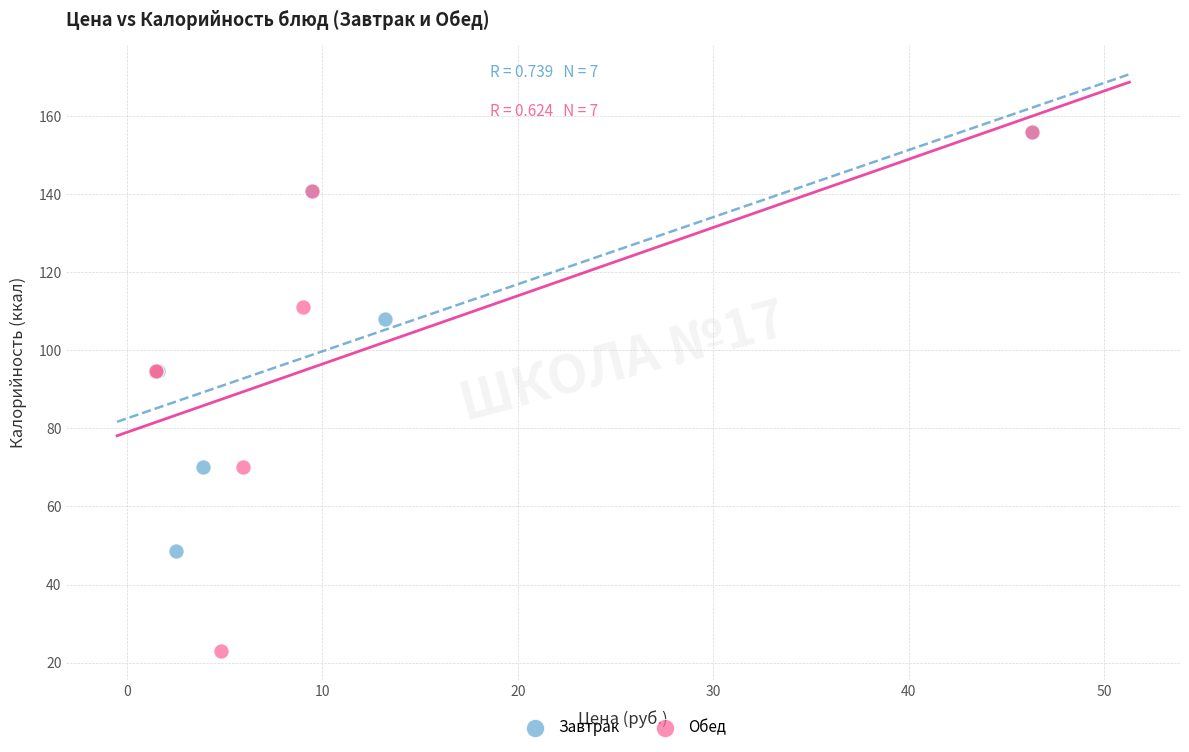

Which series has the largest Y range (max minus min)?

Обед